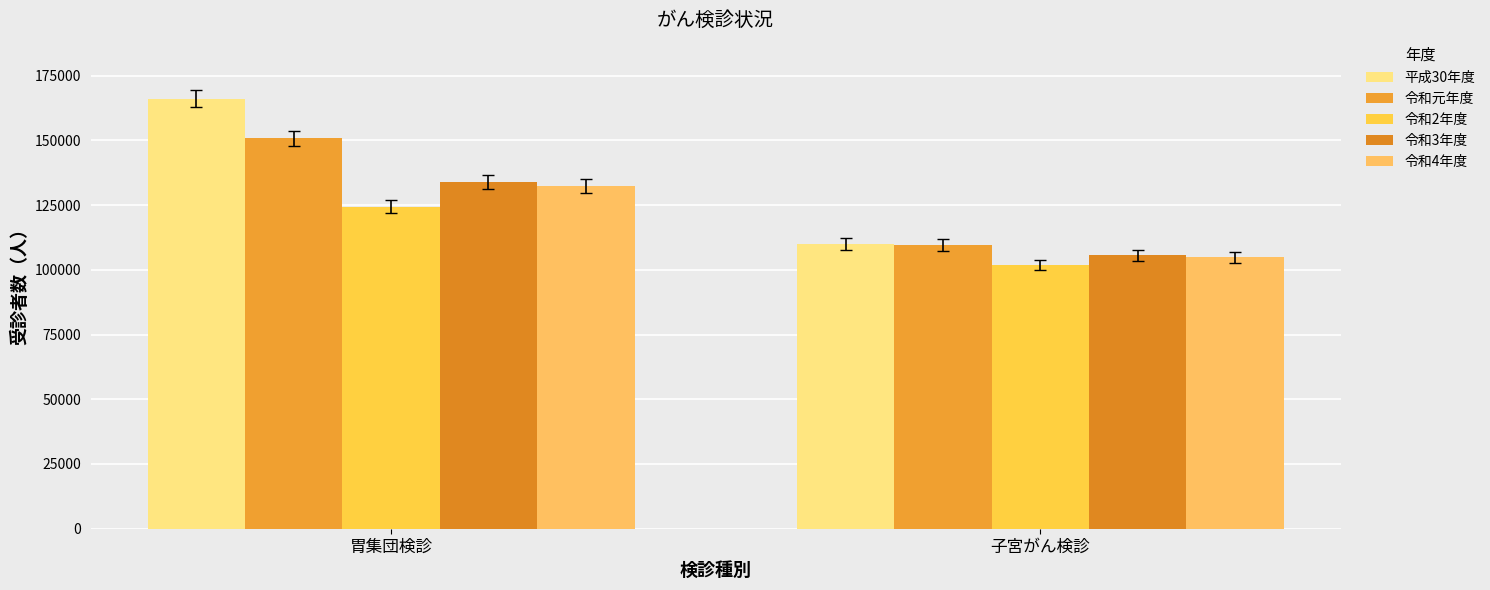

Is it true that 令和4年度 equals 188433 at 子宮がん検診?

False